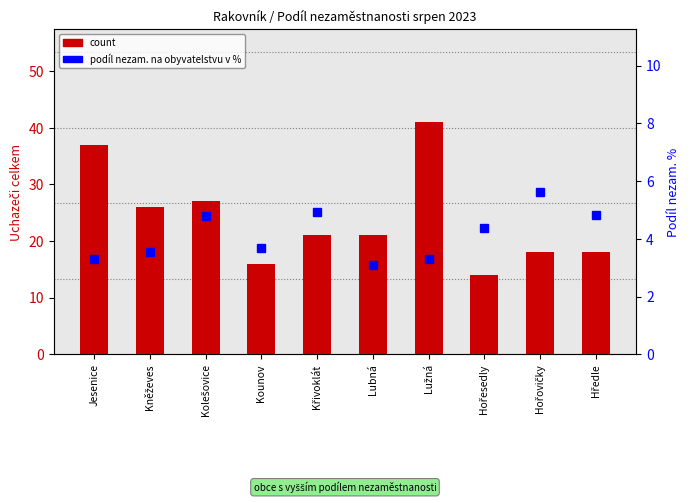

Reading left to right, list all the values displayed in this chart.

count: 37.0	26.0	27.0	16.0	21.0	21.0	41.0	14.0	18.0	18.0
podíl nezam. %: 3.3	3.5	4.8	3.7	4.9	3.1	3.3	4.4	5.6	4.8